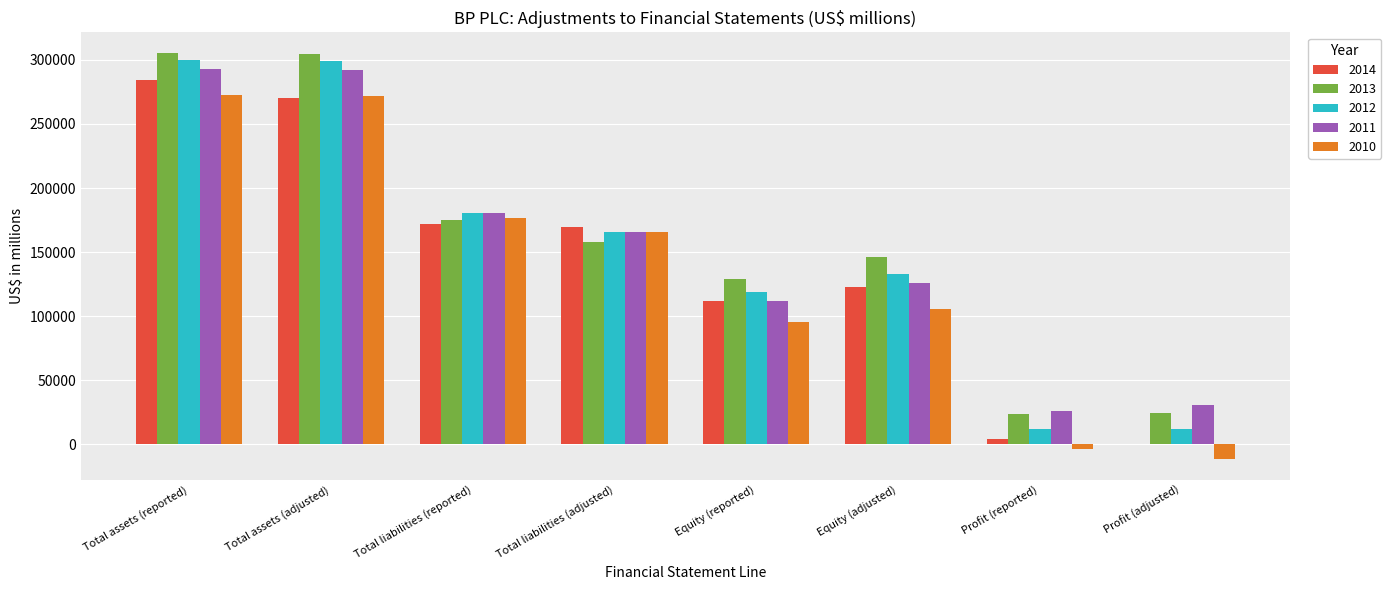

Are the bars horizontal?

No